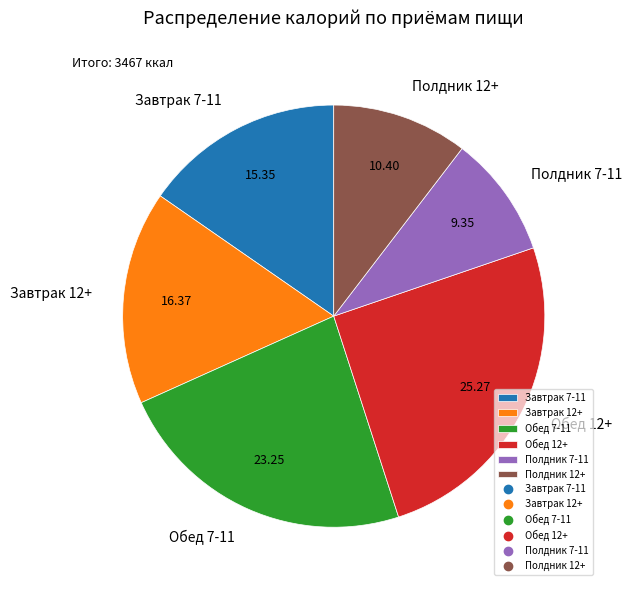

Count the number of slices in the pie.

6